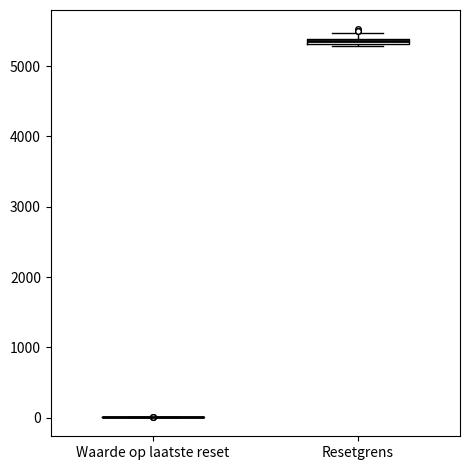

Where is the upper edge of the box for Resetgrens on the y-axis? The values are not printed on the chart, so give them approximately, as read against the axis.

5400